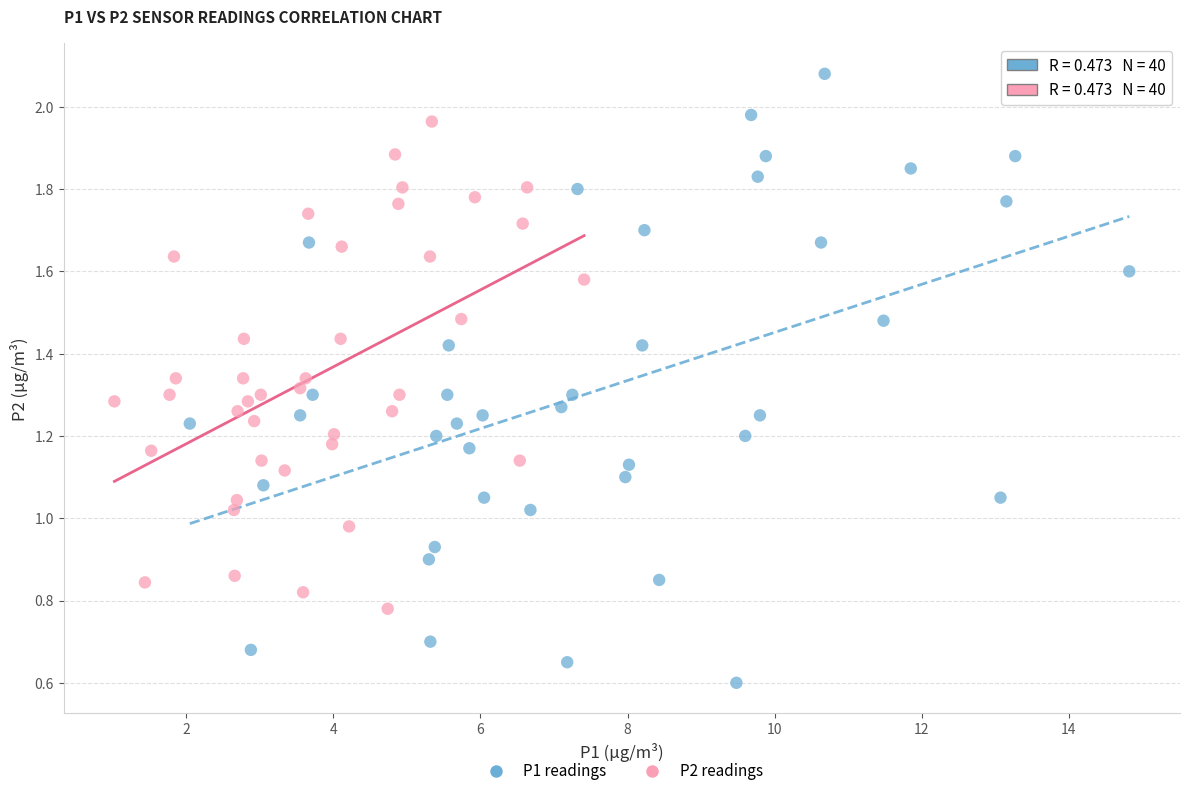

What are all the series names shown in the legend?

P1 readings, P2 readings